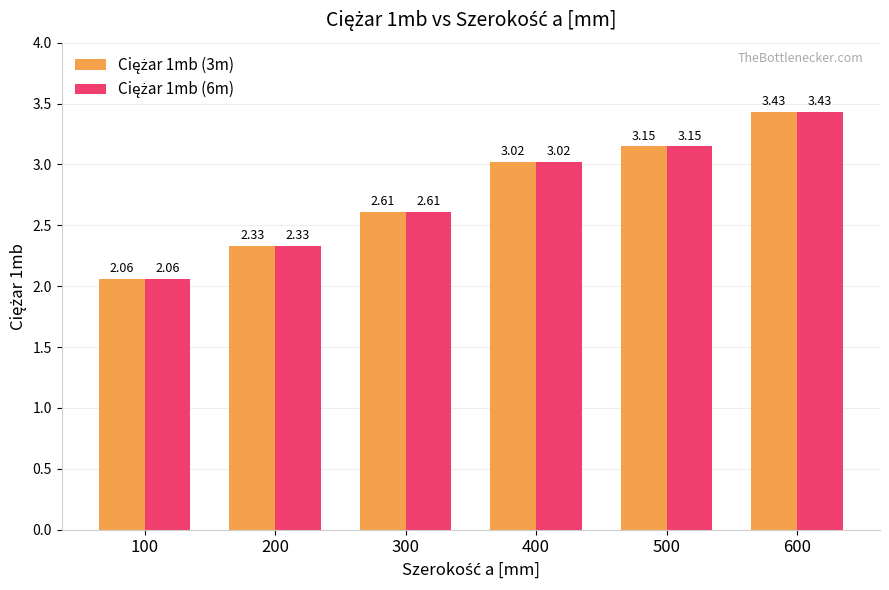

At which category is the sum across all series the highest?

600